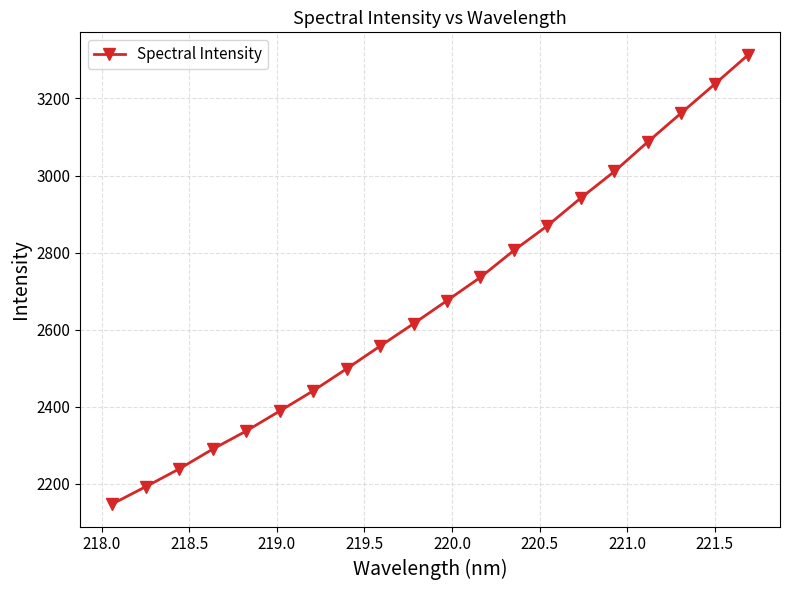

What is the greatest value displayed?

3313.4